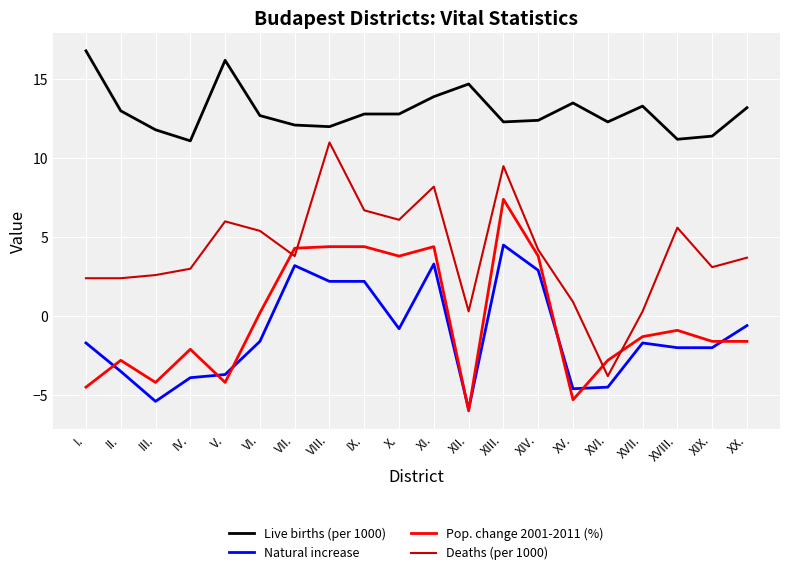

True or false: Live births (per 1000) and Natural increase intersect in this chart.

False